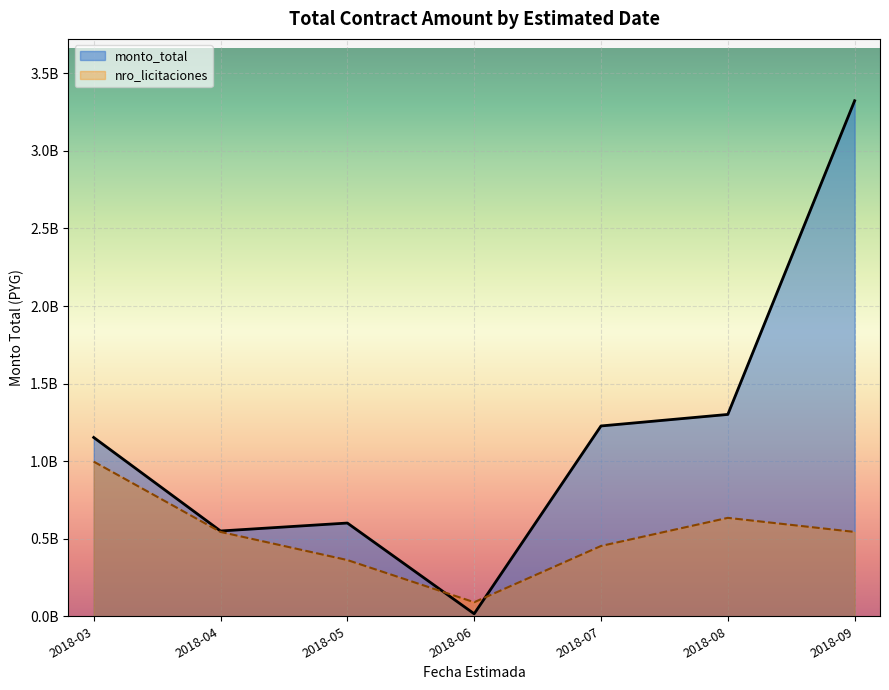

Is it true that the value at 2018-03-31 is 61832479?

False